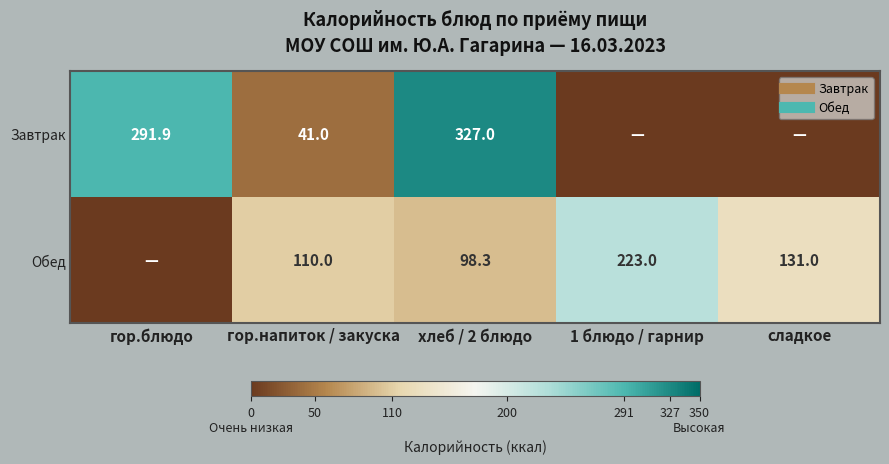

Rank the series by their average value, from highest to lowest.

Завтрак, Обед